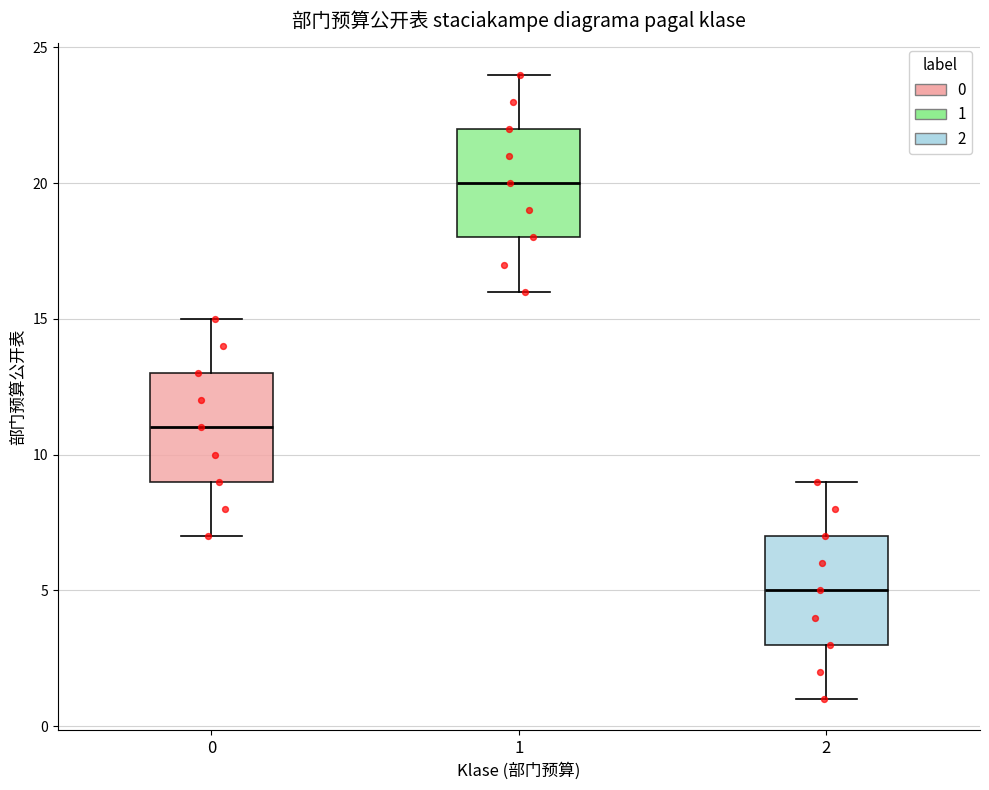

Reading left to right, transcribe this box plot: for each box, give where its median line is, the range the box spans, and where its two whiskers end, as read against the y-axis. The values are not printed on the chart, so give them approximately, as read against the axis.

0: median 11, box 9 to 13, whiskers 7 to 15
1: median 20, box 18 to 22, whiskers 16 to 24
2: median 5, box 3 to 7, whiskers 1 to 9